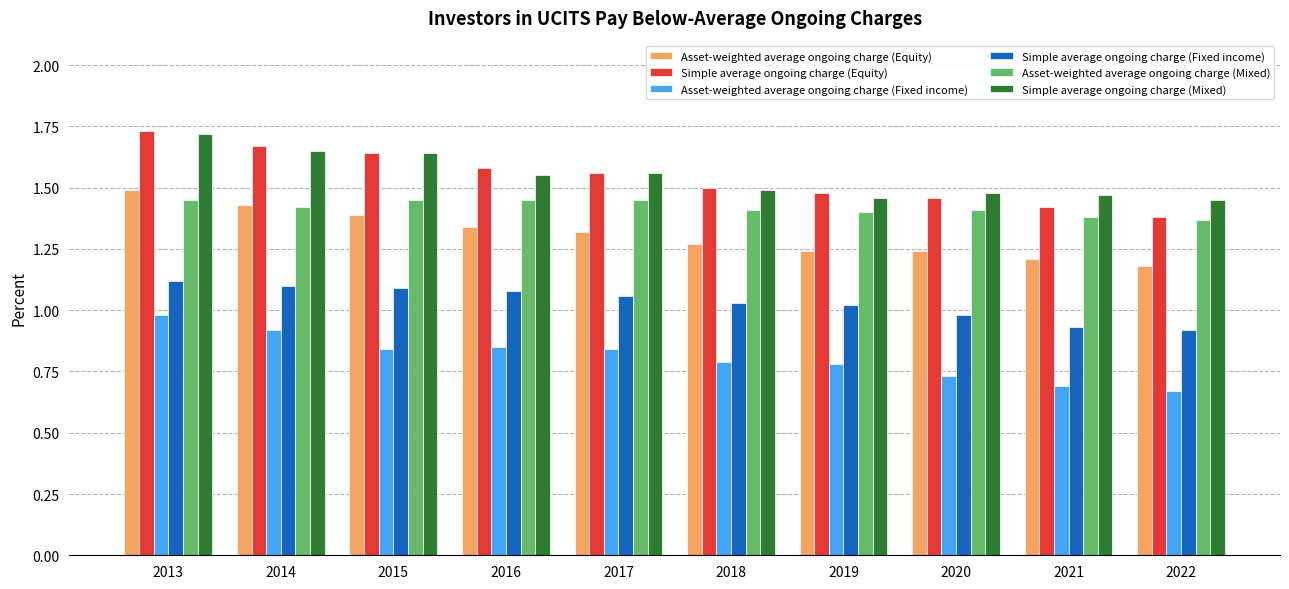

What is the difference between the maximum and minimum values in the Asset-weighted average ongoing charge (Mixed) series?

0.1